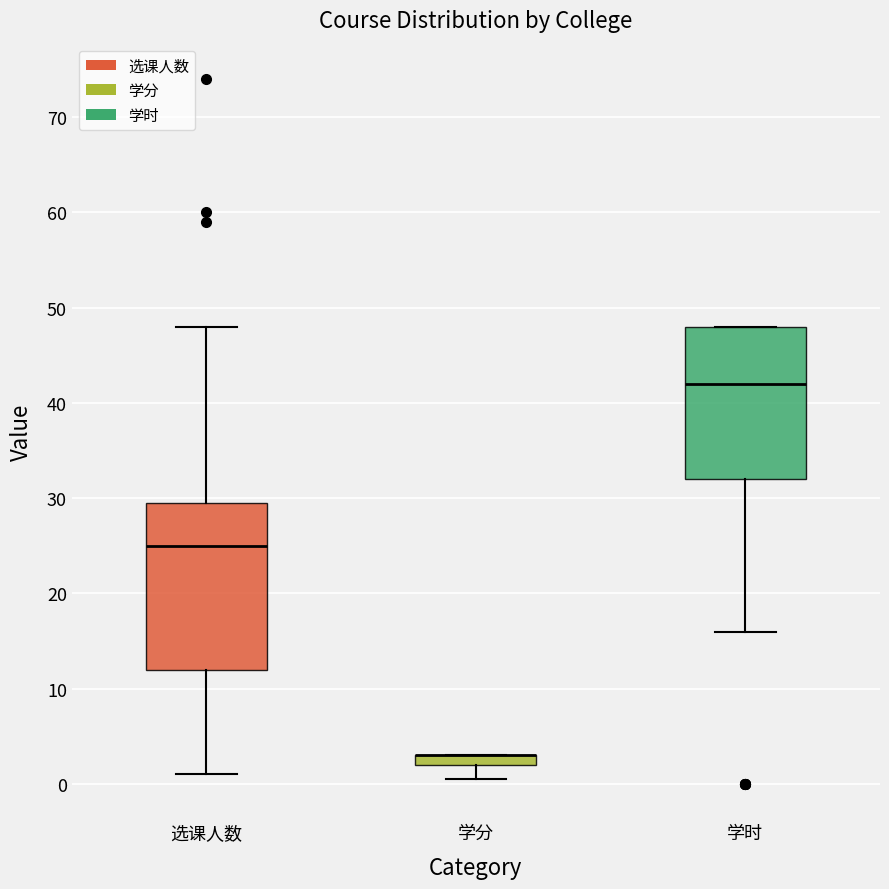

Where does the lower whisker of the box for 学时 end on the y-axis? The values are not printed on the chart, so give them approximately, as read against the axis.

16